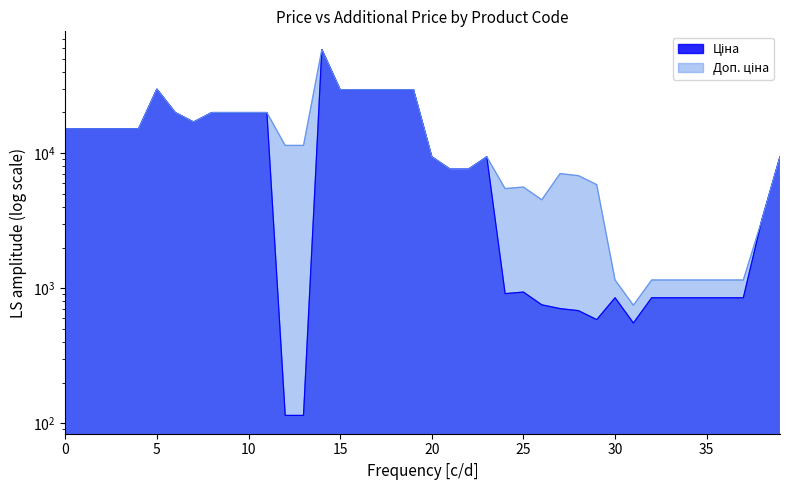

What is the lowest value of the Доп. ціна series?

747.0